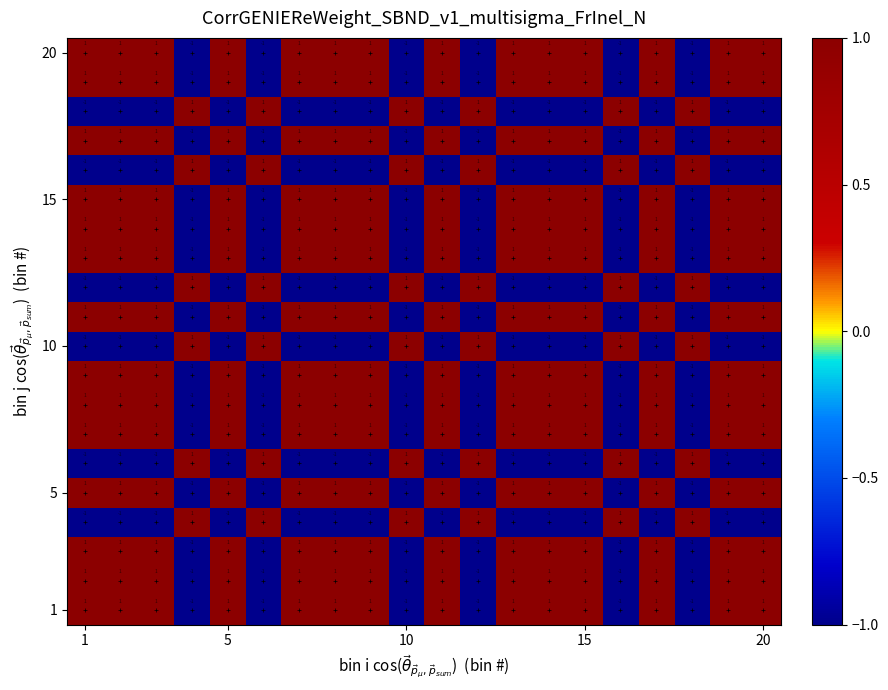

At how many categories does at least one series exceed 0?

20